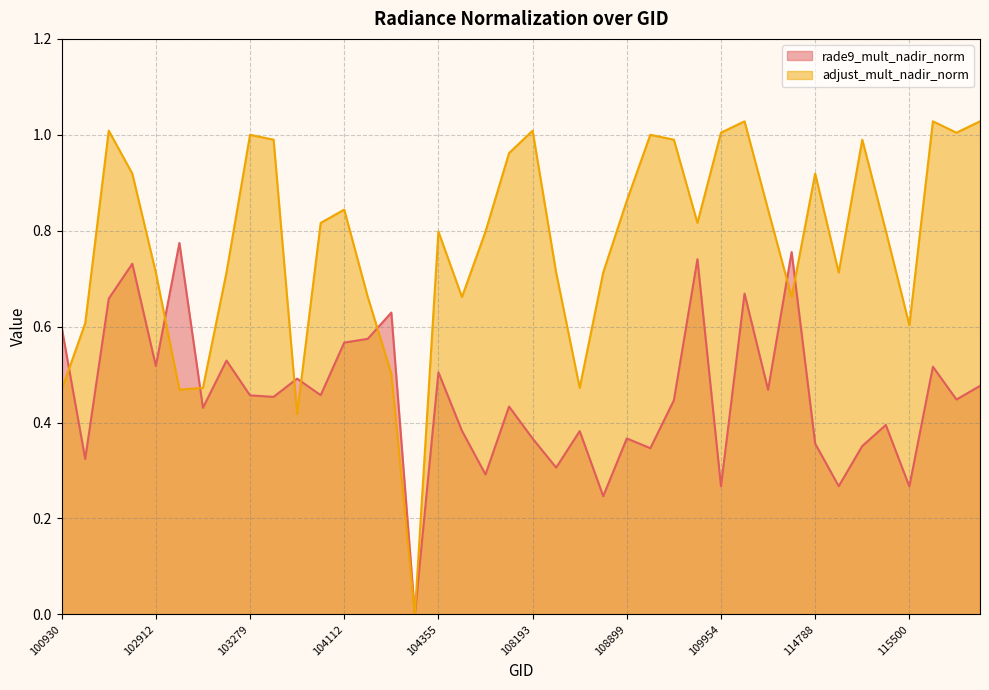

How many distinct data groups are displayed?

2